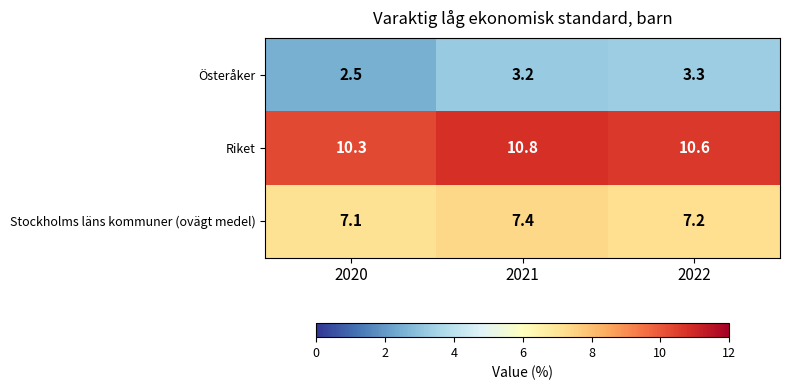

What is the total value across all series at 2022?

21.1